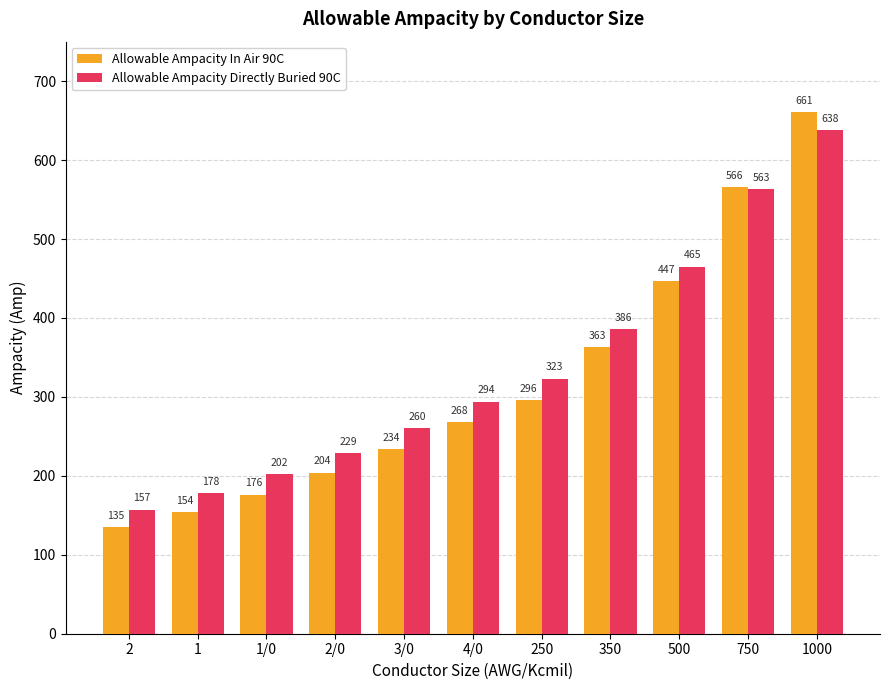

How many data points in Allowable Ampacity Directly Buried 90C are less than 294?

5